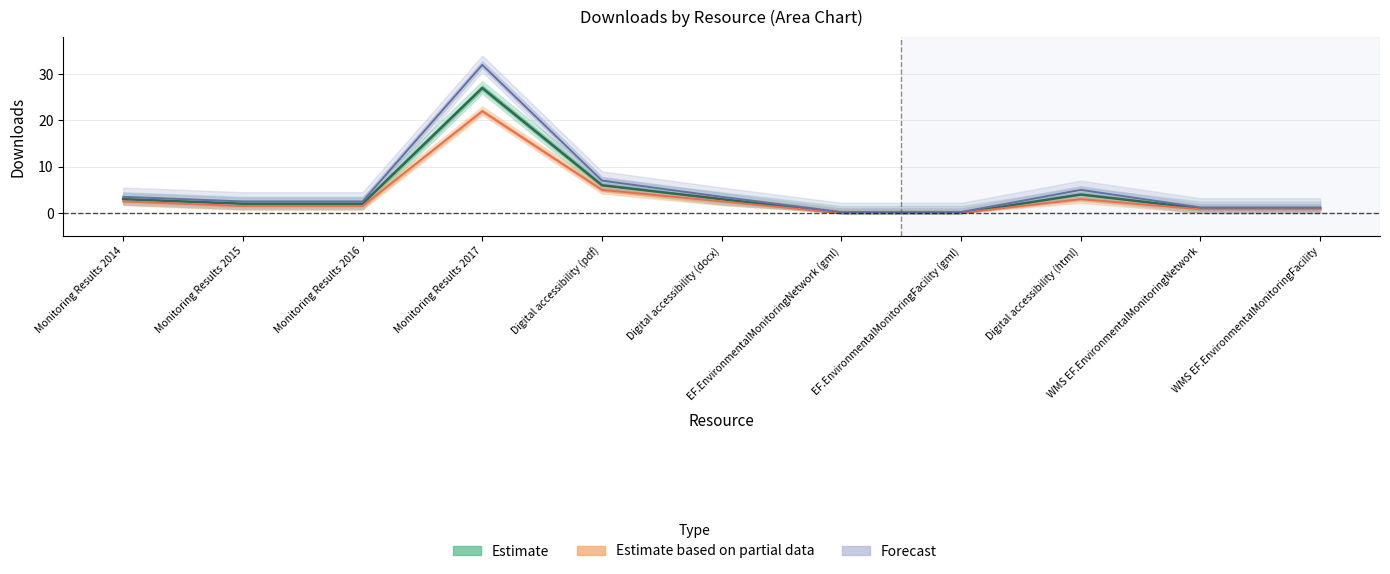

Rank the series by their maximum value, from lowest to highest.

Estimate based on partial data, Estimate, Forecast